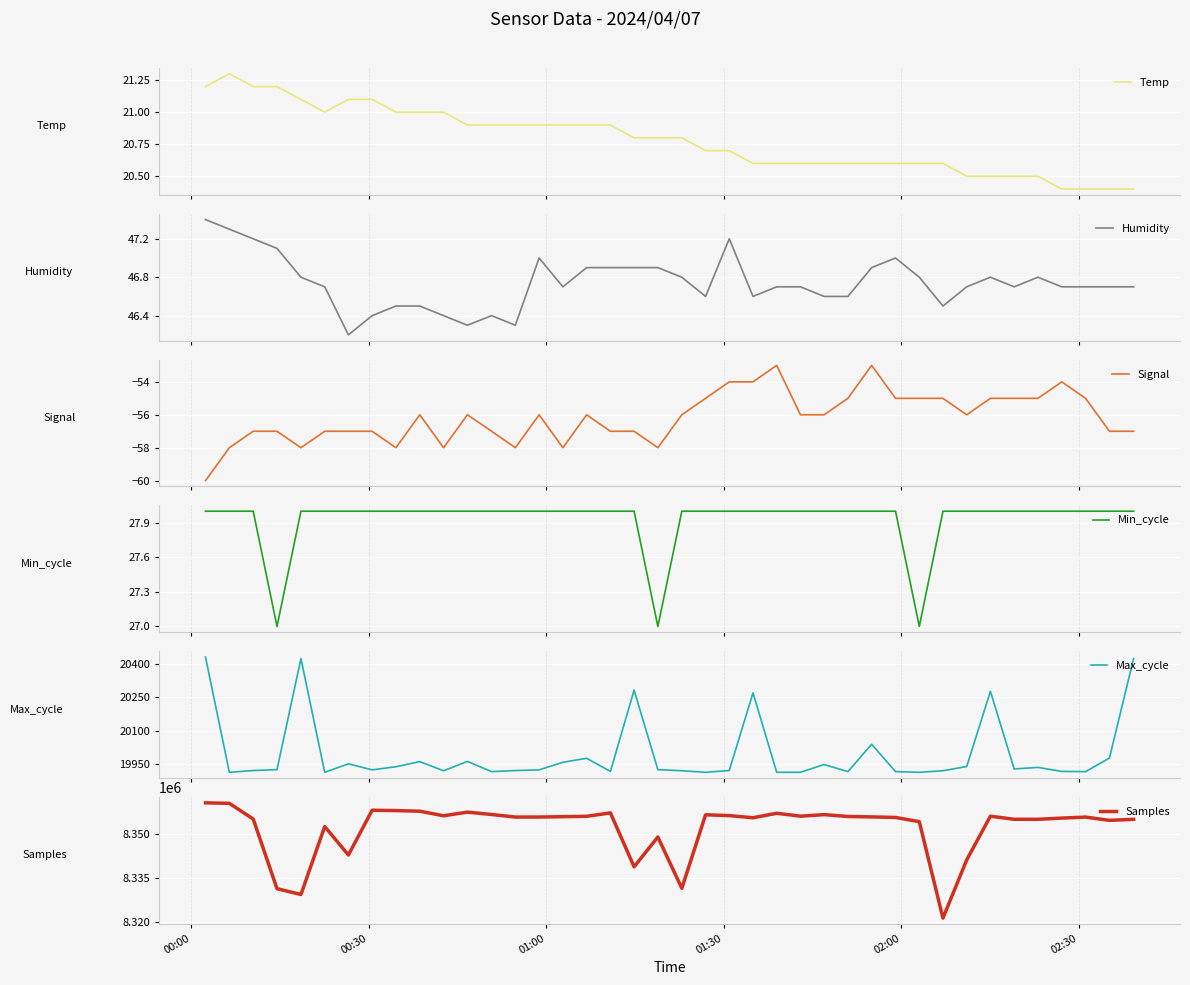

What is the difference between the maximum and minimum values in the Samples series?

39248